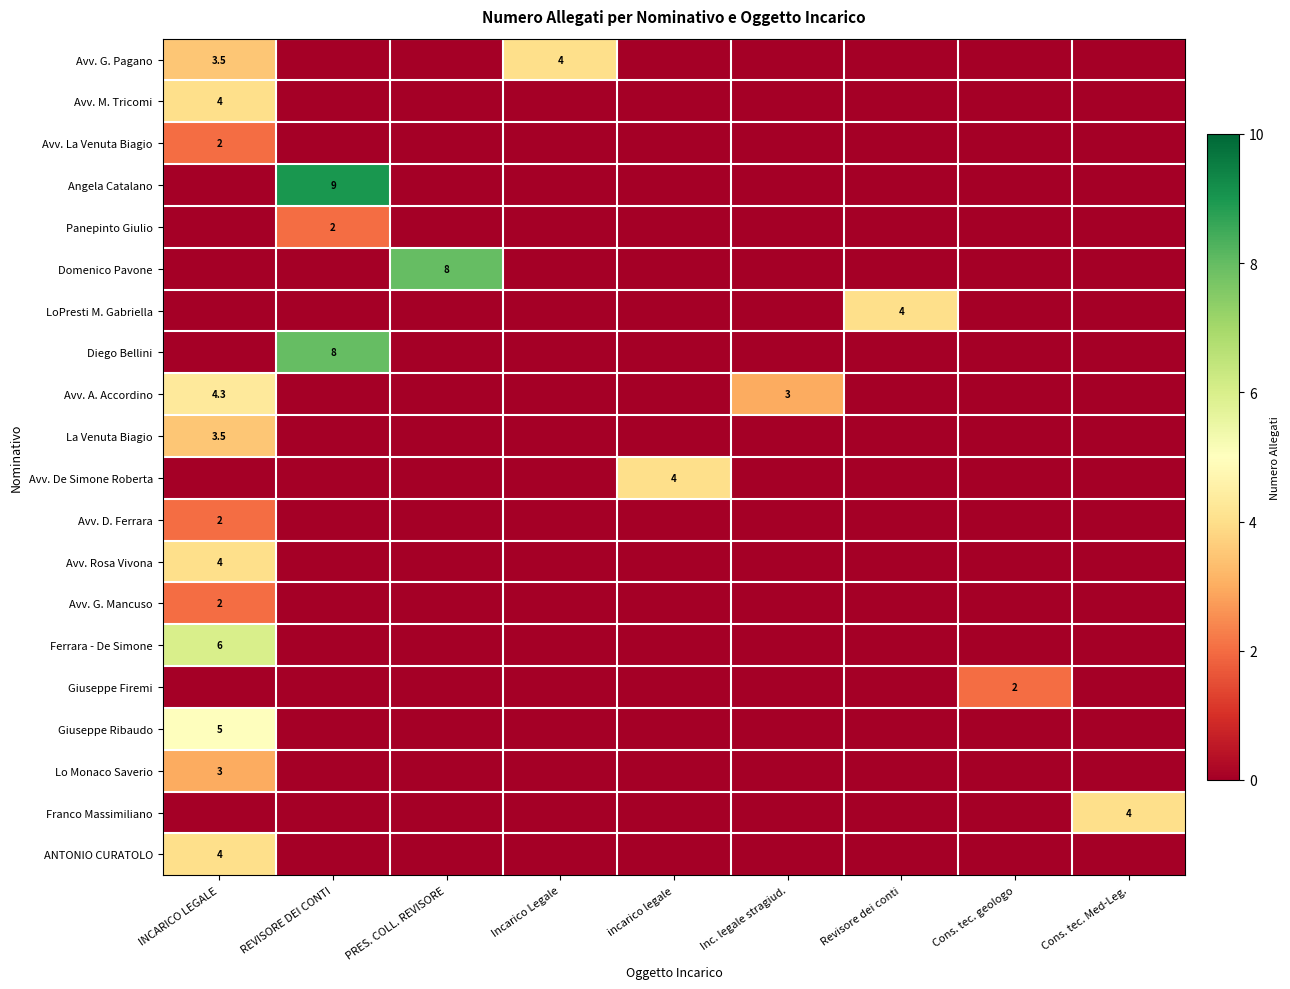

True or false: Avv. G. Pagano has a value of 4.6 at INCARICO LEGALE.

False